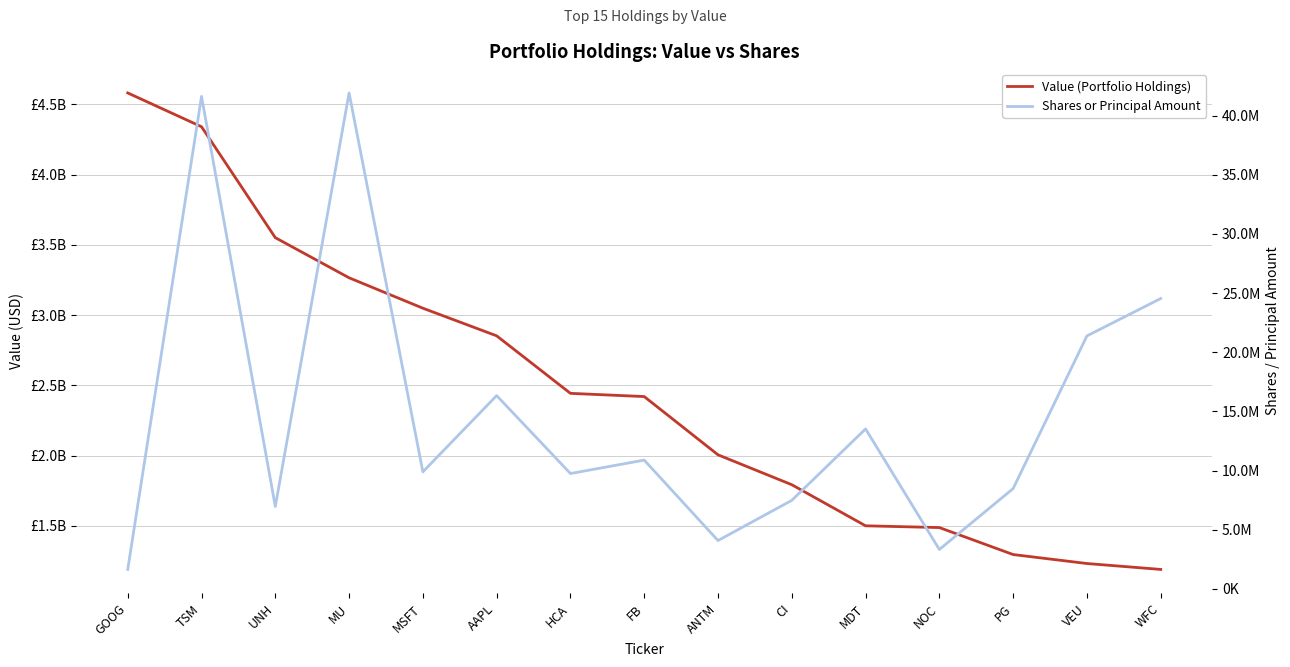

What position from the left is TSM?

2